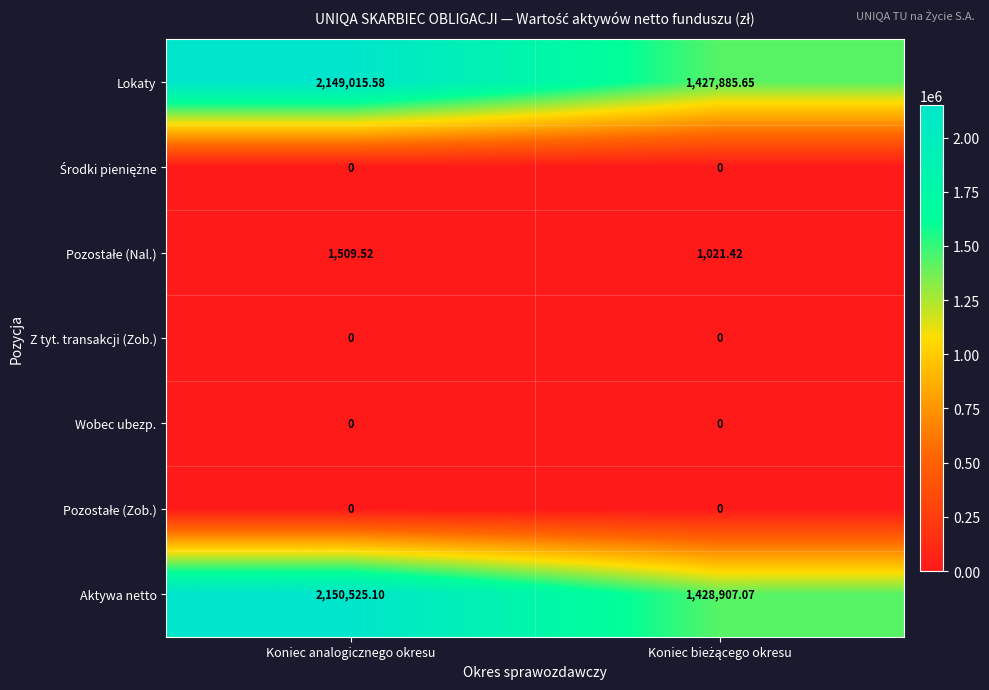

Which series has the widest spread of values?

Aktywa netto